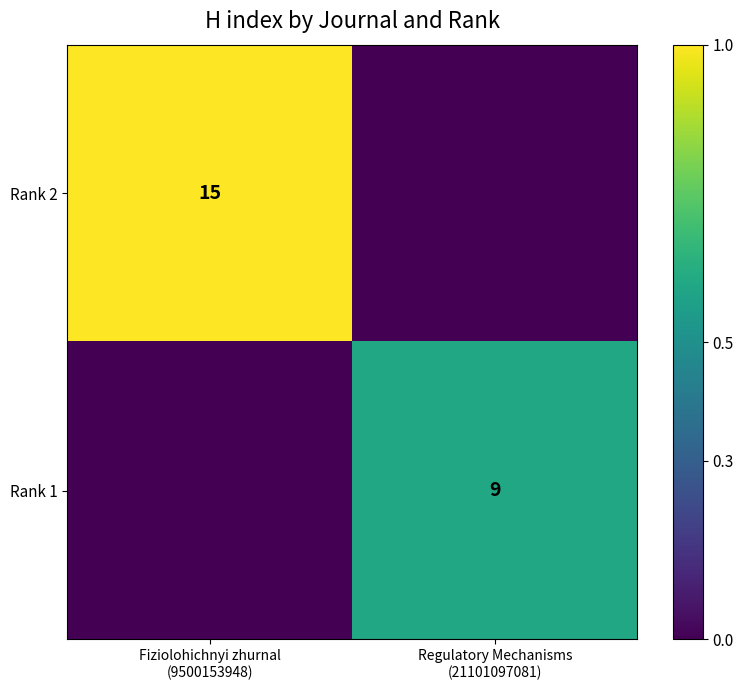

List the series in order of their peak value, highest first.

Rank 2, Rank 1